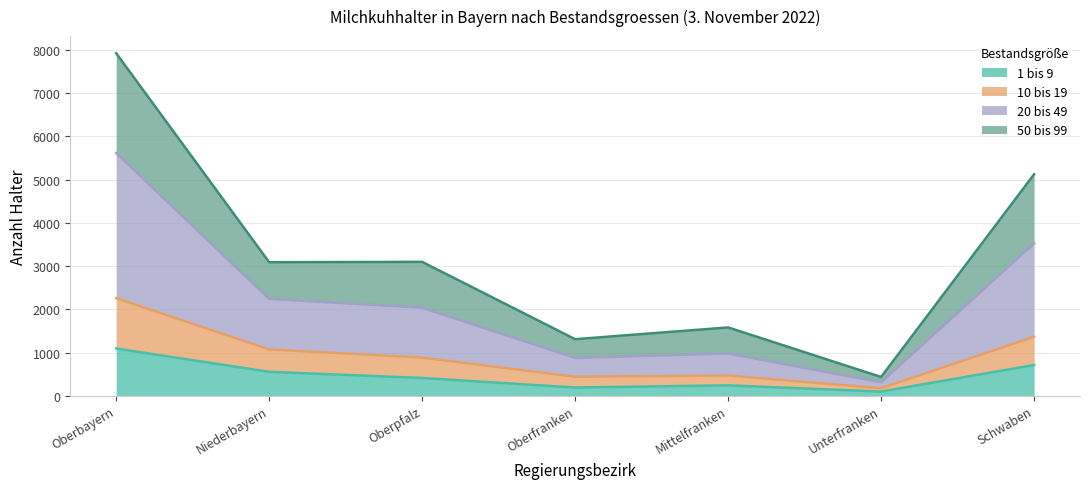

Does the chart display data point markers on the line(s)?

No